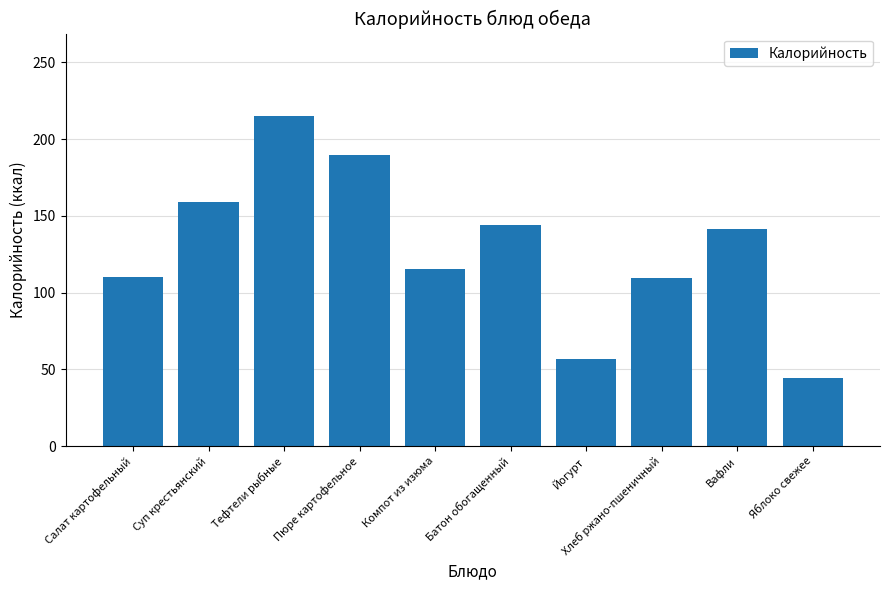

At which category does the chart reach its minimum across all series?

Яблоко свежее